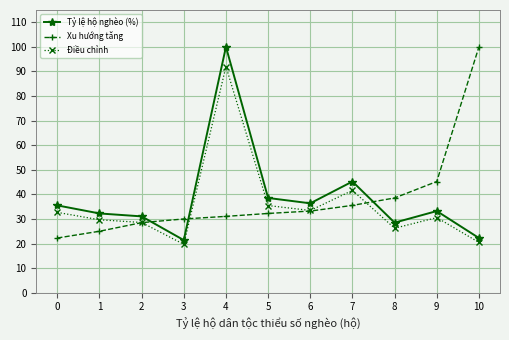

Which series ends up on top after the final intersection of Xu hướng tăng and Điều chỉnh?

Xu hướng tăng